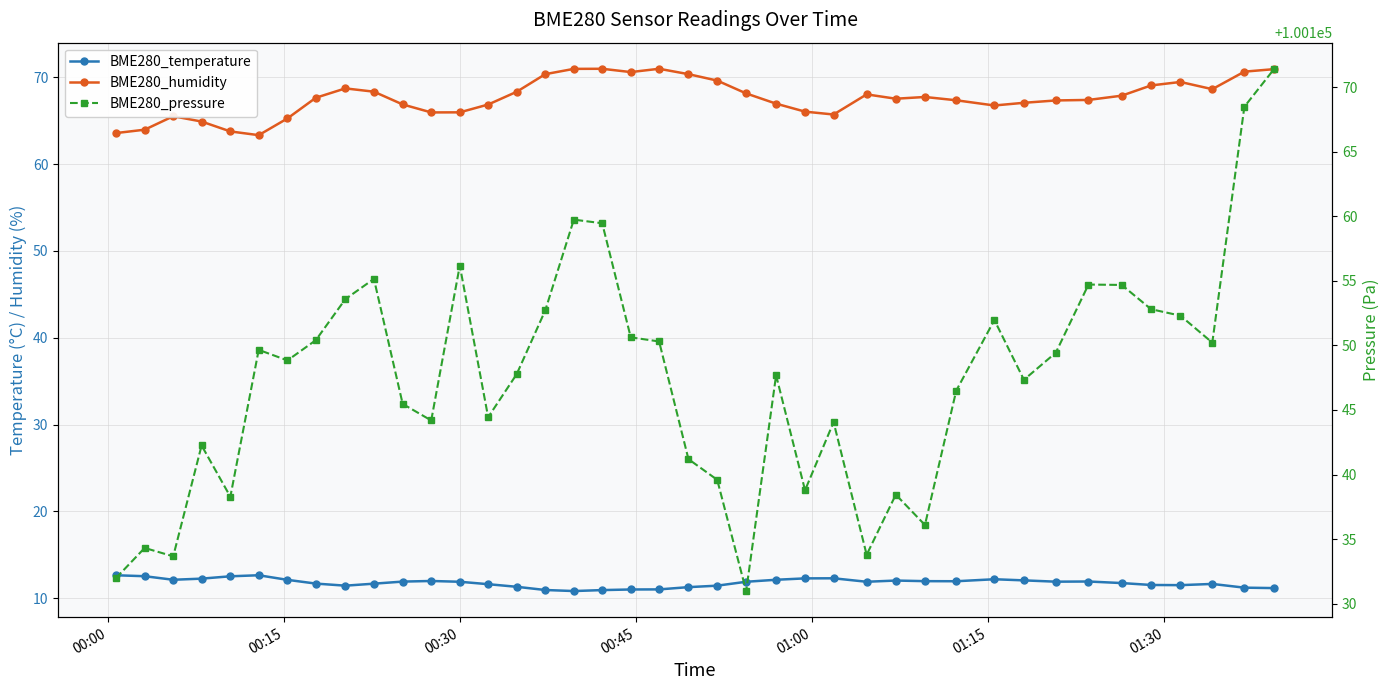

What is the maximum value for BME280_pressure?

100171.4